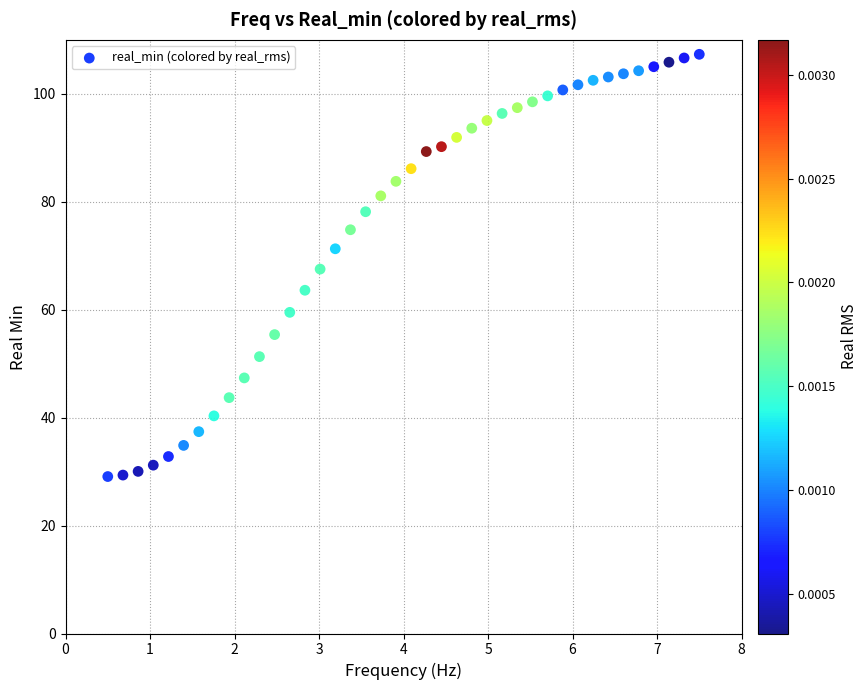

What is the range of Y values (max minus min)?

78.2